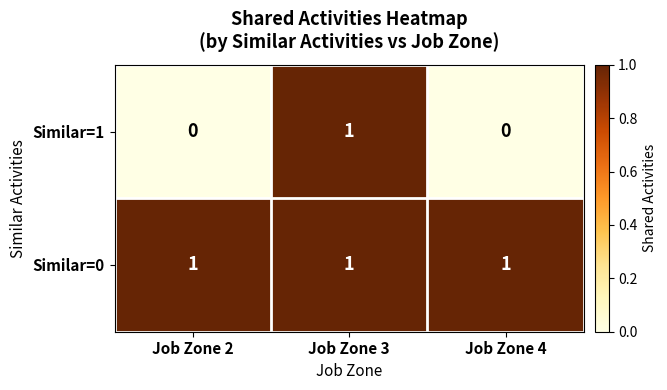

What is the total value across all series at Job Zone 4?

1